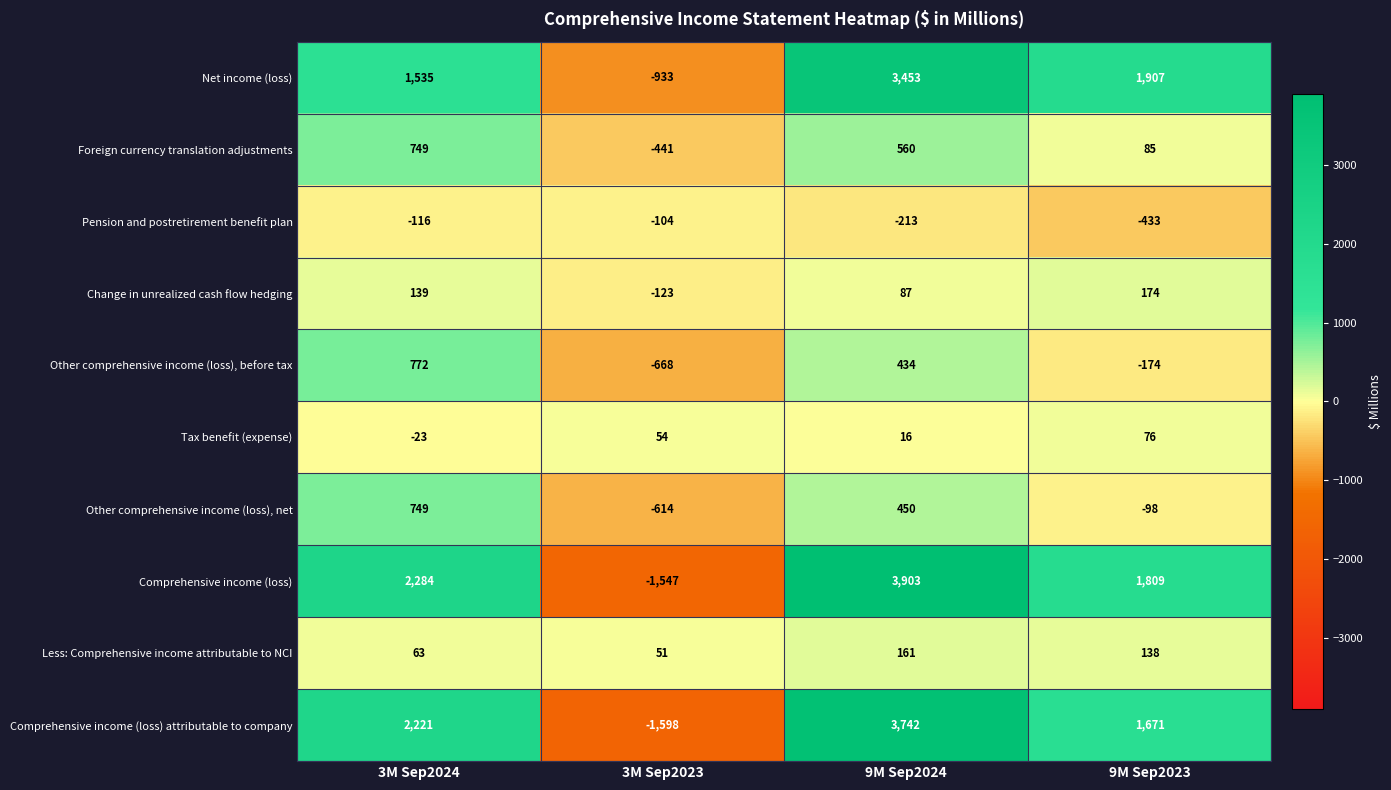

What is the difference between the maximum and second lowest values in the Pension and postretirement benefit plan series?

109